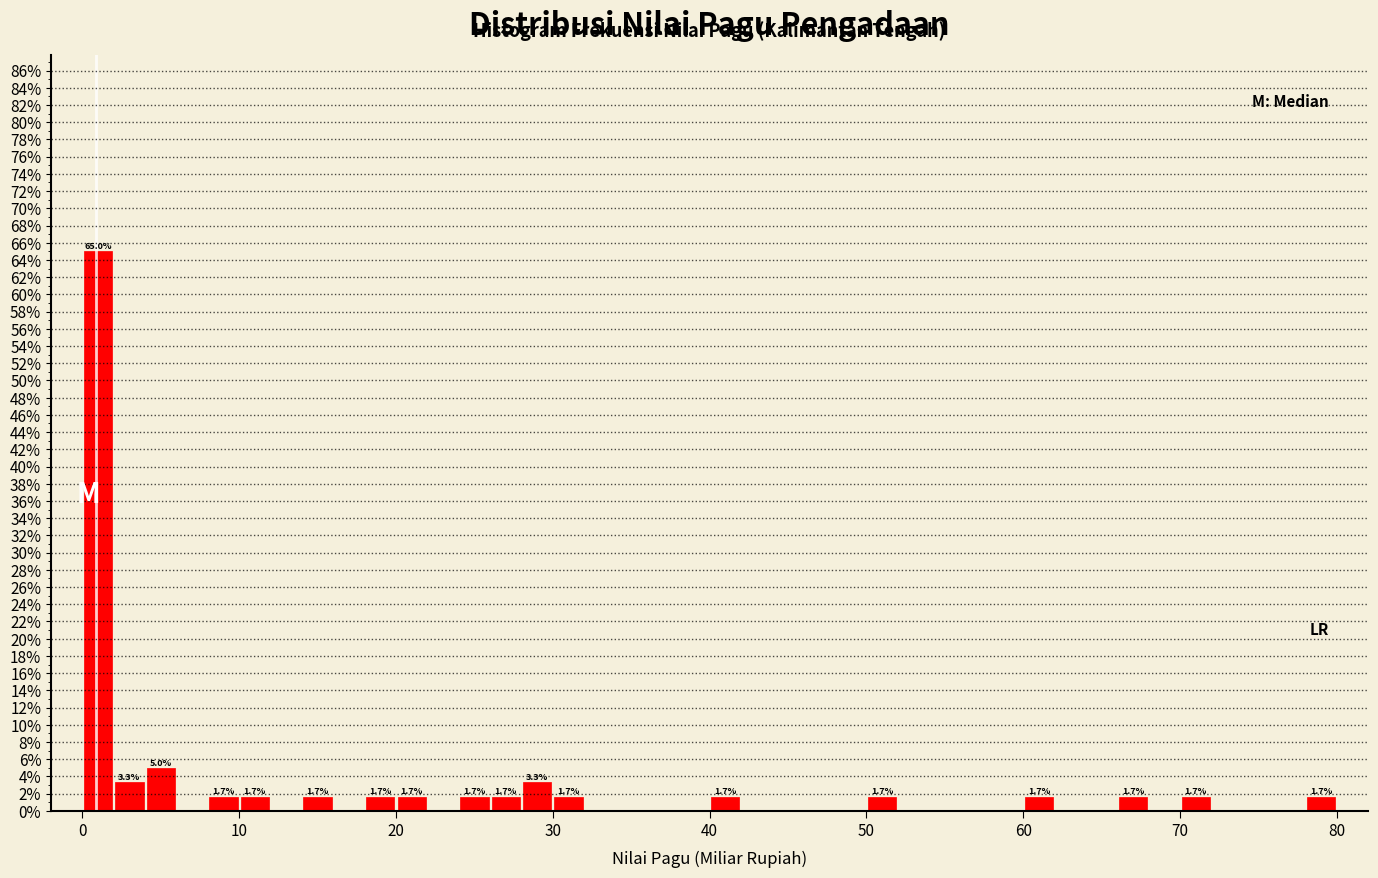

Around what value on the x-axis is the tallest bar? Give the approximate position of its centre, as read against the axis.

1